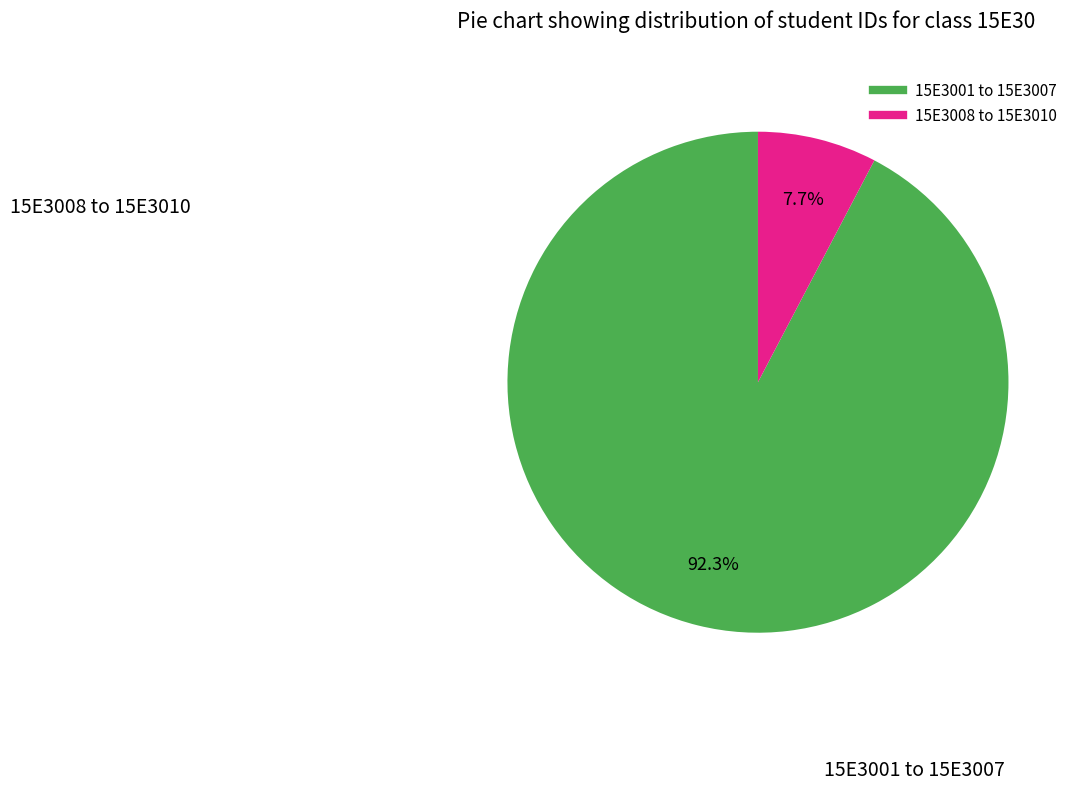

Is there any slice that represents more than half of the pie?

Yes